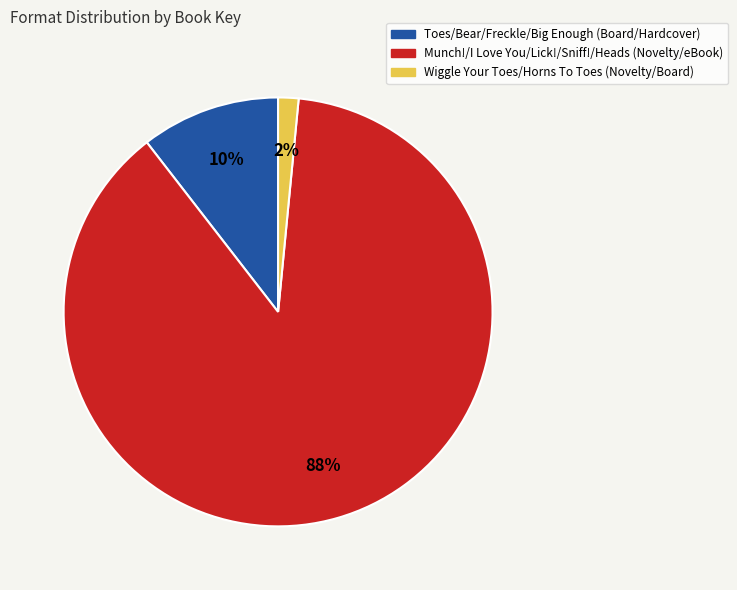

Rank the categories by value from highest to lowest.

Munch!/I Love You/Lick!/Sniff!/Heads (Novelty/eBook), Toes/Bear/Freckle/Big Enough (Board/Hardcover), Wiggle Your Toes/Horns To Toes (Novelty/Board)